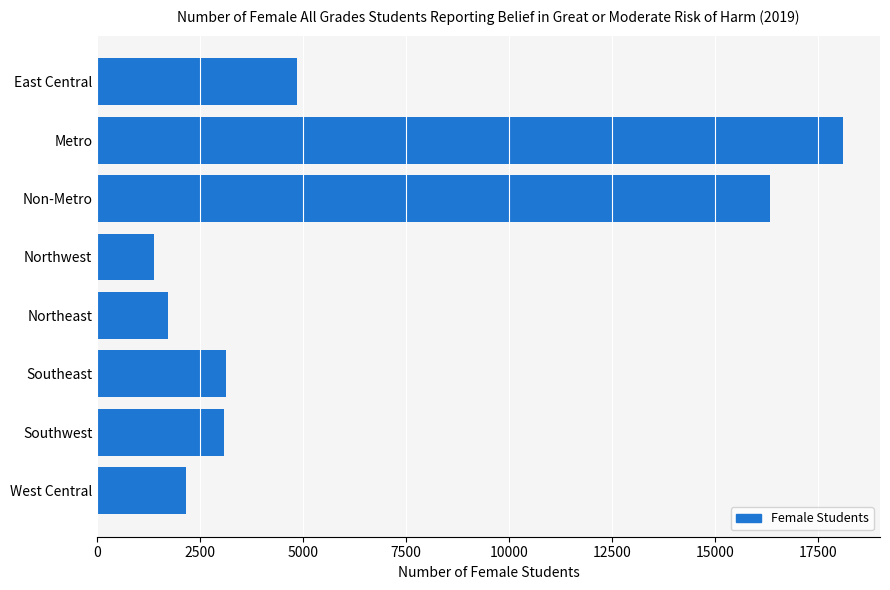

The value at Metro is 18099. True or false?

True